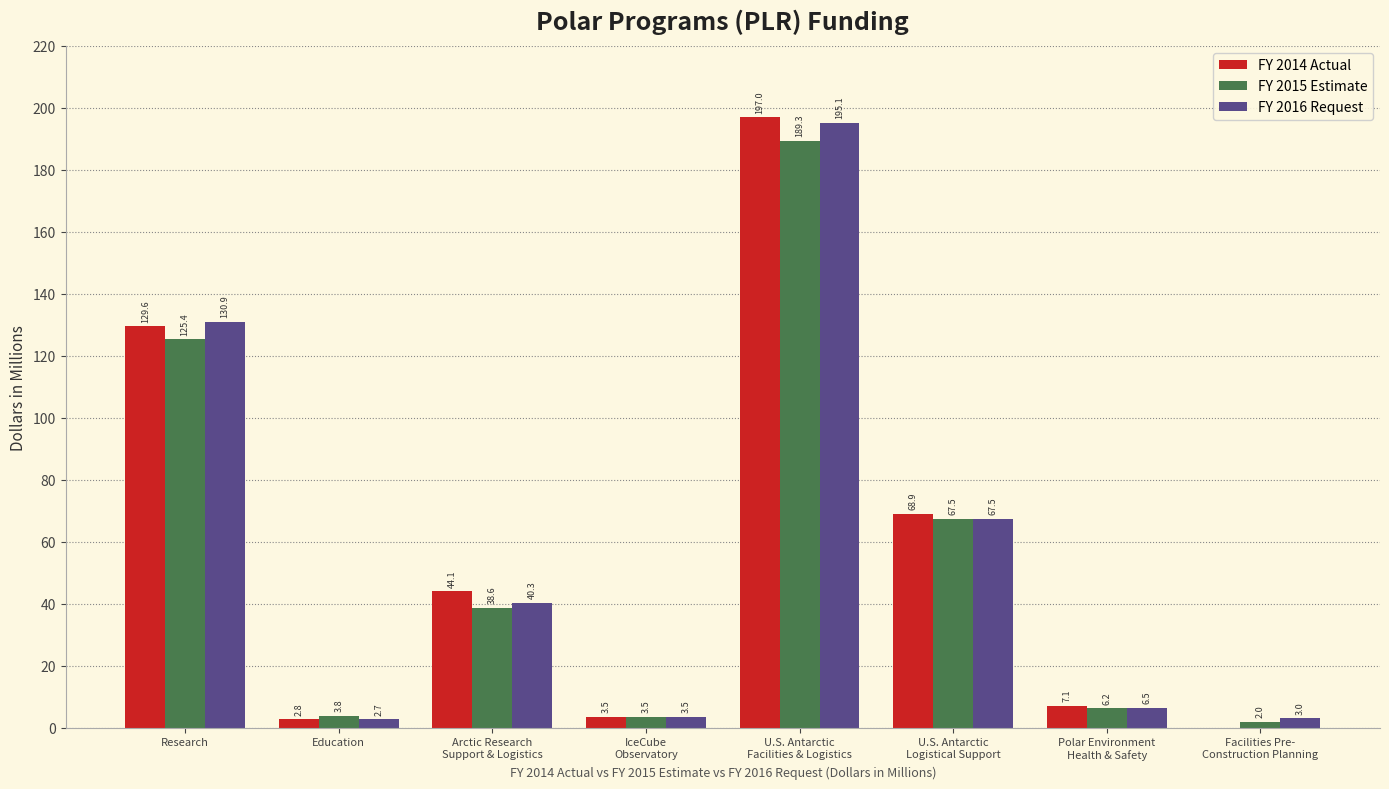

Where does the FY 2016 Request series first go above 40?

Research